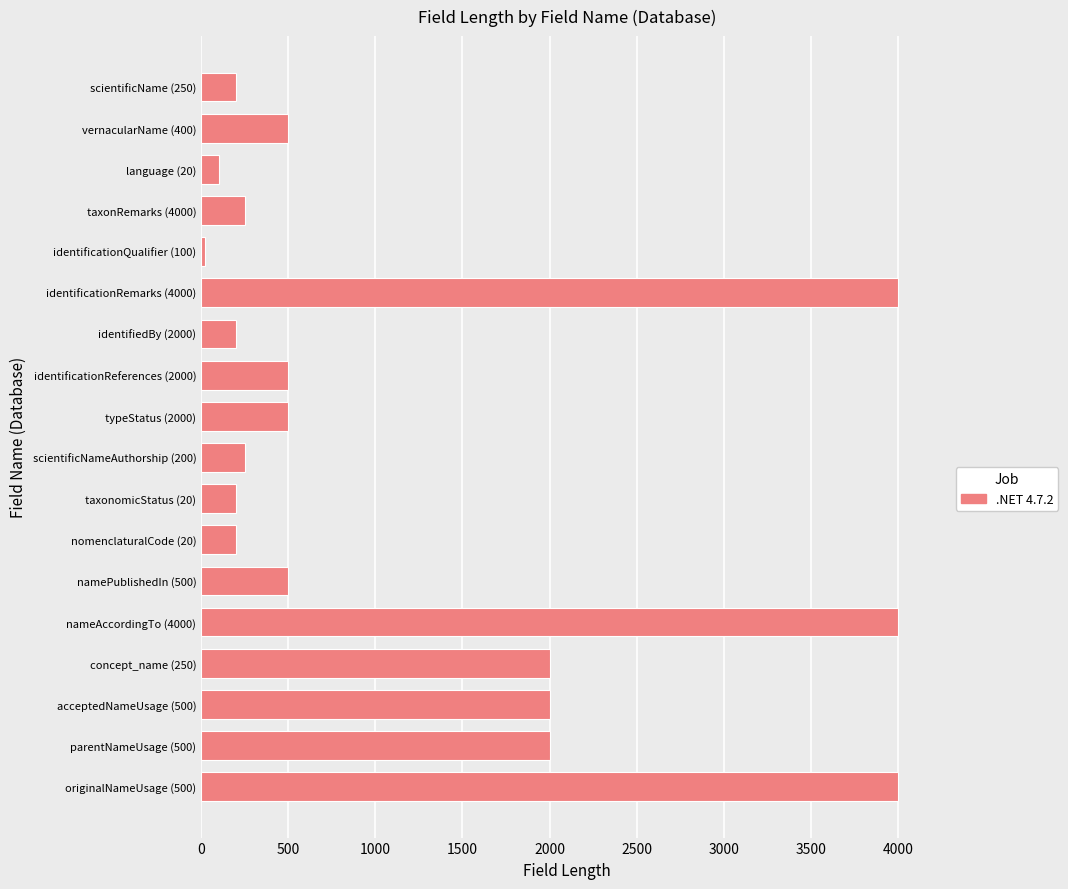

Are the bars horizontal?

Yes